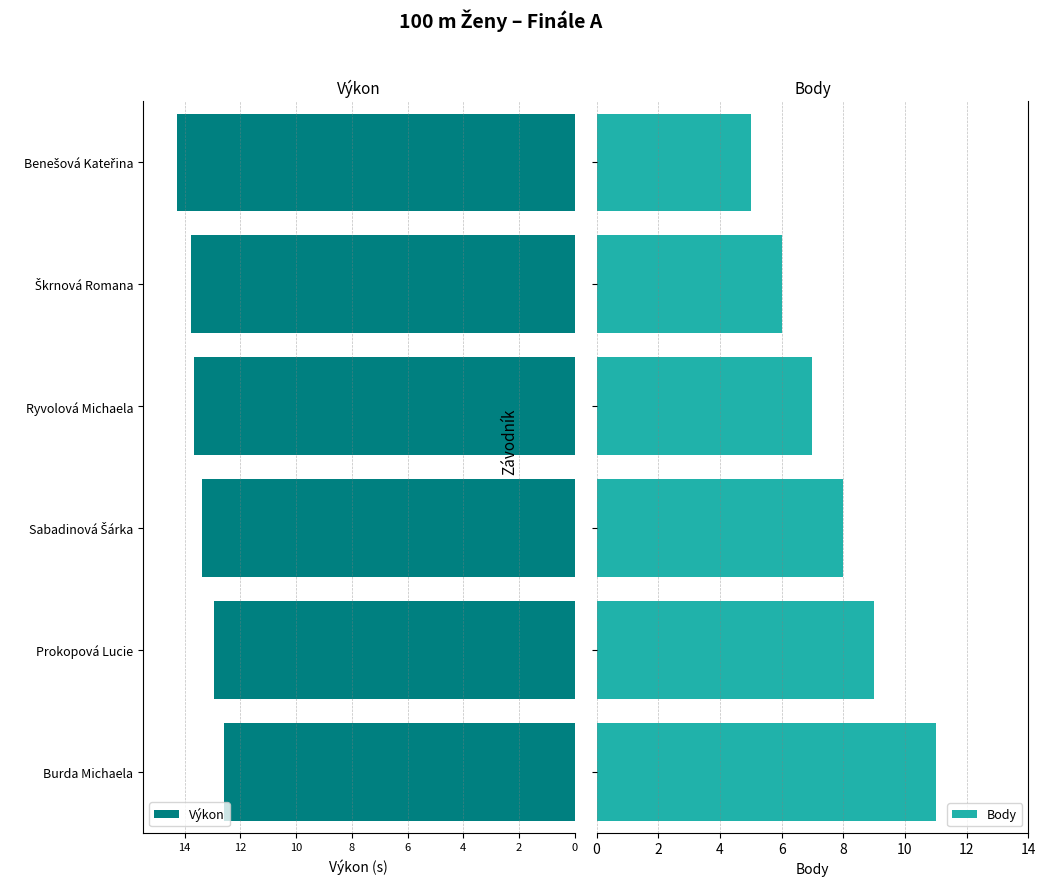

What is the value of the Body bar at the 2nd from the left?

9.0